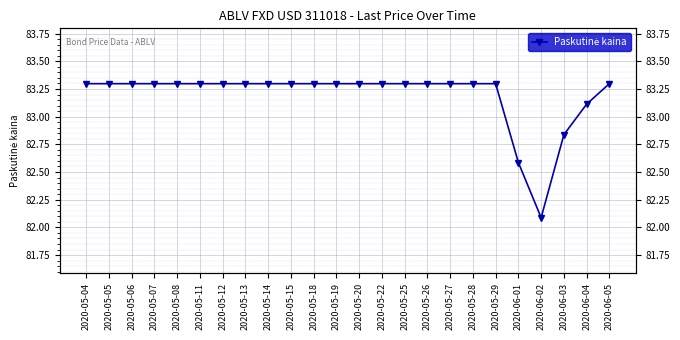

Reading right to left, list all the values displayed in this chart.

2020-06-05=83.3	2020-06-04=83.1	2020-06-03=82.8	2020-06-02=82.1	2020-06-01=82.6	2020-05-29=83.3	2020-05-28=83.3	2020-05-27=83.3	2020-05-26=83.3	2020-05-25=83.3	2020-05-22=83.3	2020-05-20=83.3	2020-05-19=83.3	2020-05-18=83.3	2020-05-15=83.3	2020-05-14=83.3	2020-05-13=83.3	2020-05-12=83.3	2020-05-11=83.3	2020-05-08=83.3	2020-05-07=83.3	2020-05-06=83.3	2020-05-05=83.3	2020-05-04=83.3